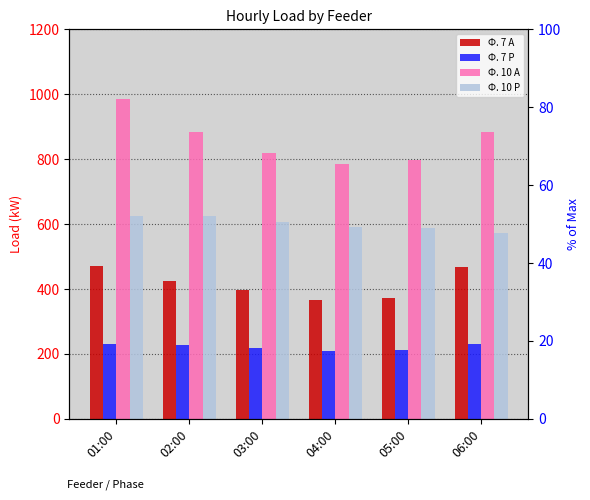

Reading left to right, extract all data points from this chart.

Ф. 7 А: 01:00=470.4	02:00=423.4	03:00=395.5	04:00=364.8	05:00=372.5	06:00=466.6
Ф. 7 Р: 01:00=230.4	02:00=227.5	03:00=217.0	04:00=210.2	05:00=213.1	06:00=229.4
Ф. 10 А: 01:00=985.7	02:00=884.9	03:00=818.6	04:00=785.5	05:00=797.0	06:00=884.2
Ф. 10 Р: 01:00=625.7	02:00=626.4	03:00=605.5	04:00=591.1	05:00=588.2	06:00=572.4